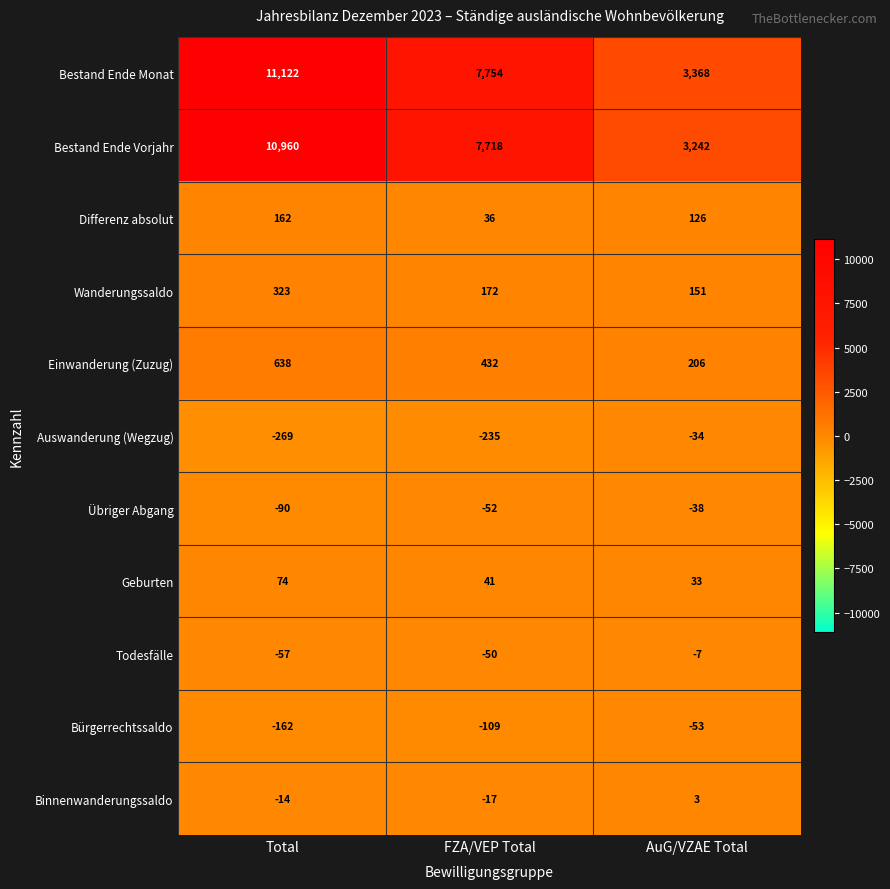

What is the sum of the Wanderungssaldo values at Total and AuG/VZAE Total?

474